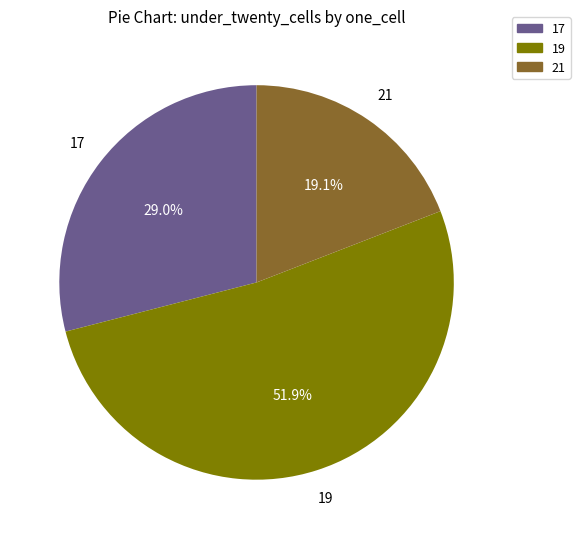

Rank the categories by value from lowest to highest.

21, 17, 19